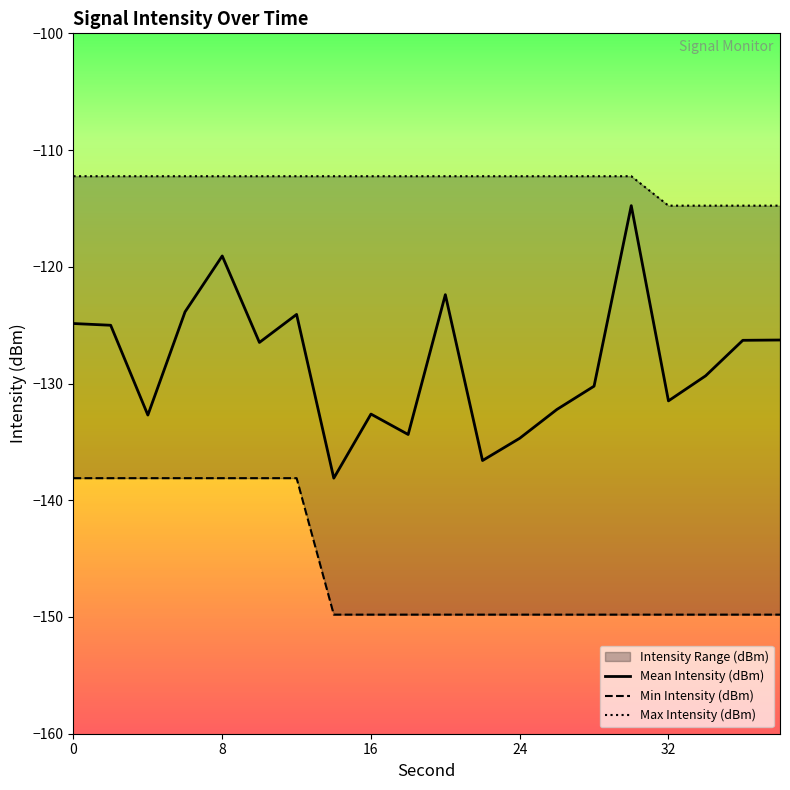

What is the sum of all Mean Intensity (dBm) values?

-2565.4